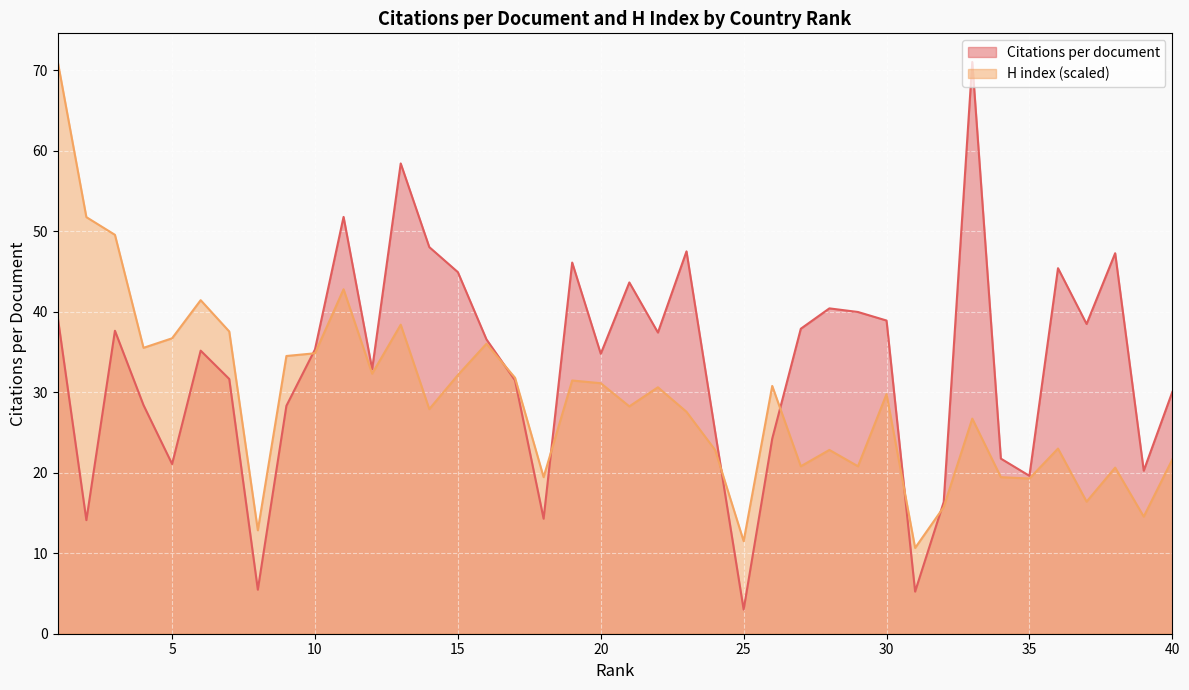

Between 6 and 39, which is larger?

6